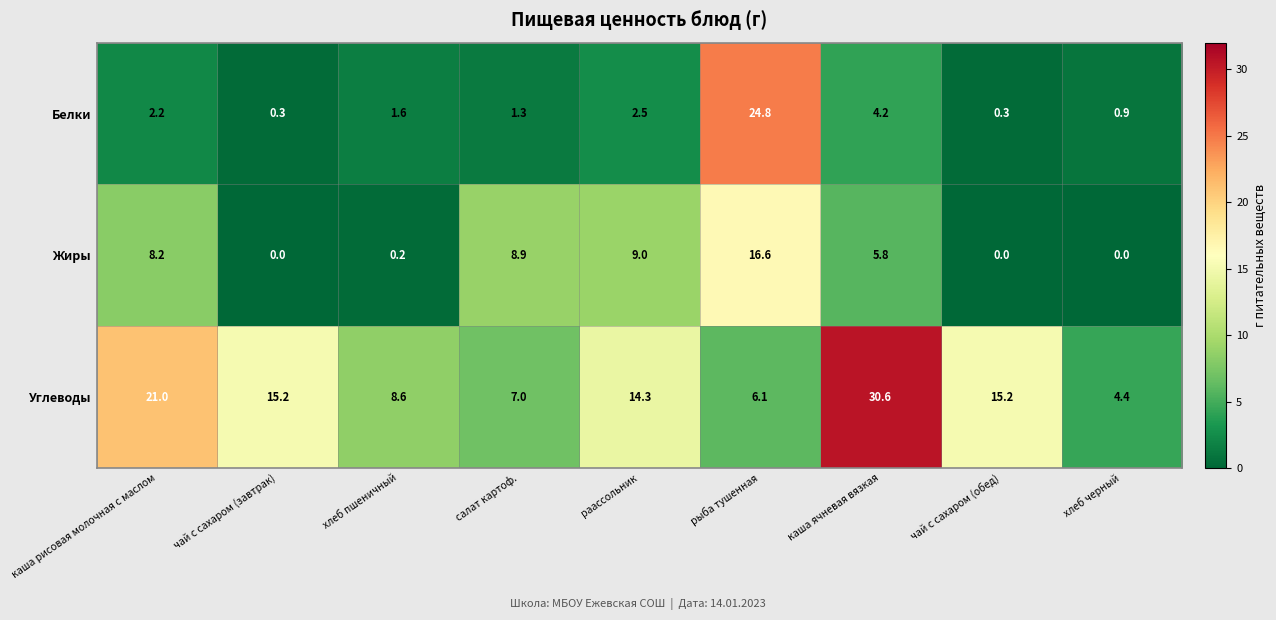

At how many categories does at least one series exceed 2?

9